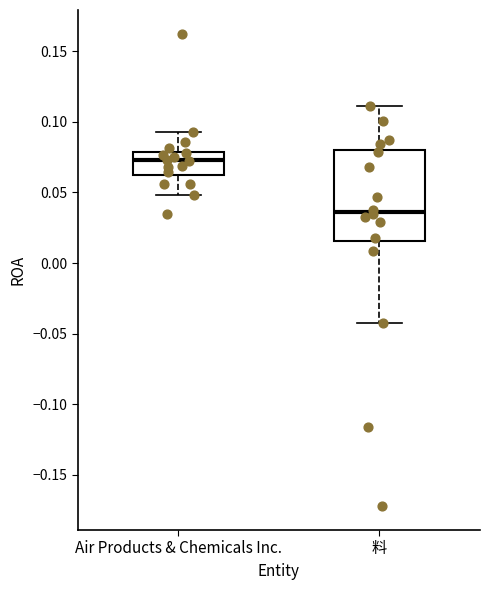

Which box has the highest median line?

Air Products & Chemicals Inc.